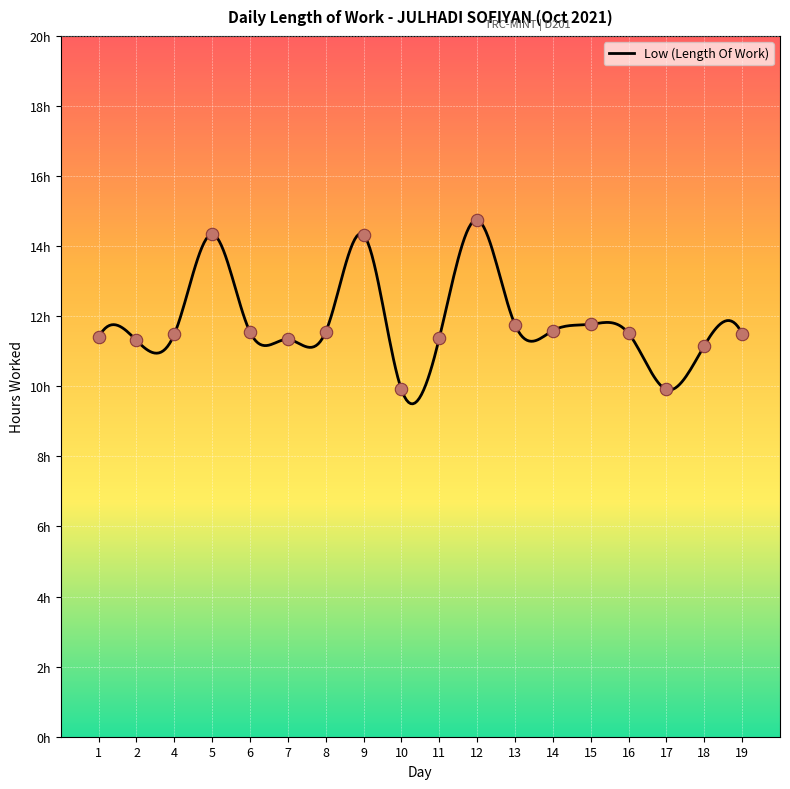

Approximately how many times larger is the value at 4 compared to 18?

1.0